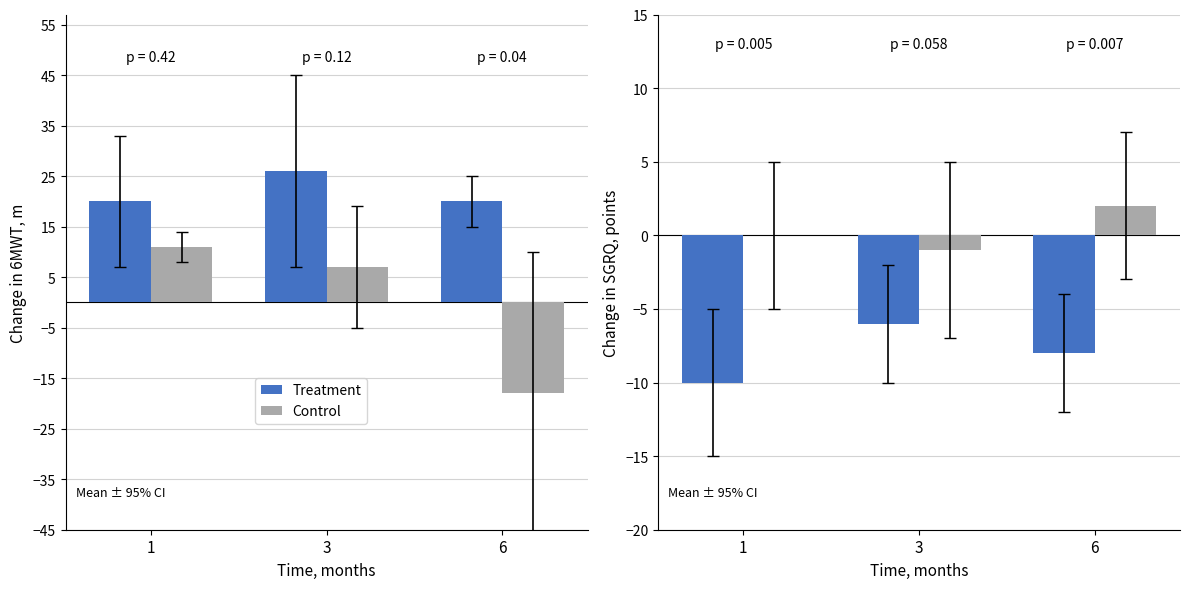

List the series in order of their overall mean, highest first.

Control, Treatment